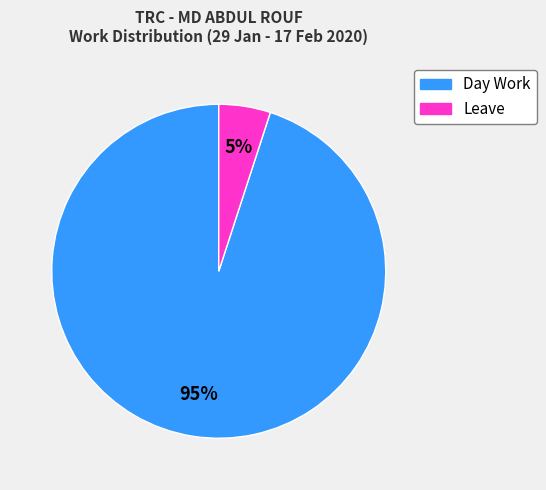

True or false: Day Work accounts for 95% of the total.

True